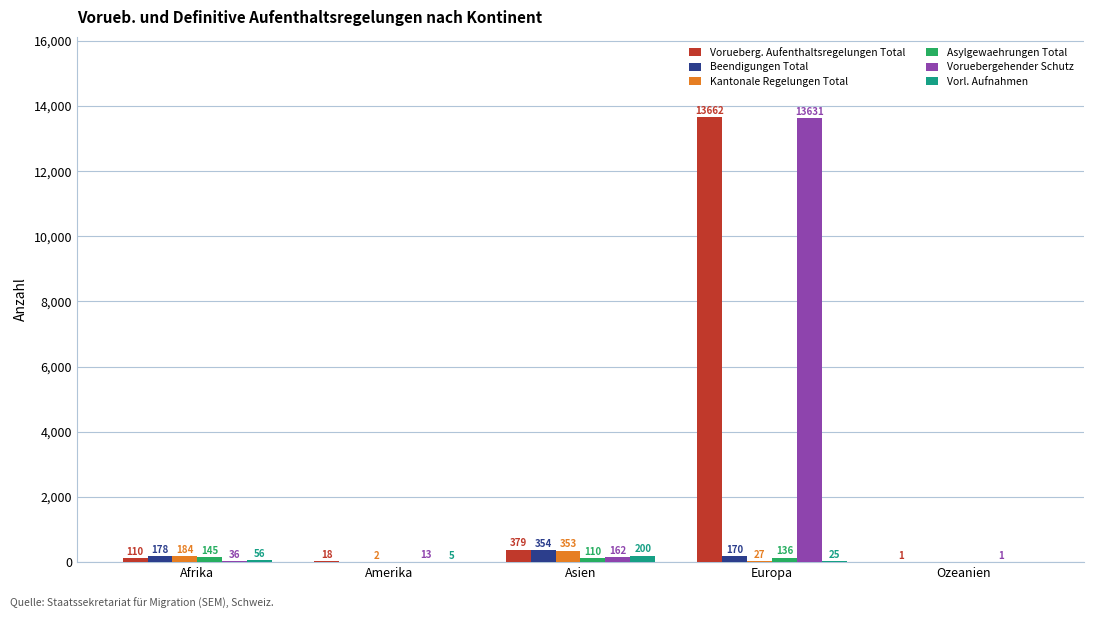

Which label corresponds to the largest value in the chart?

Europa